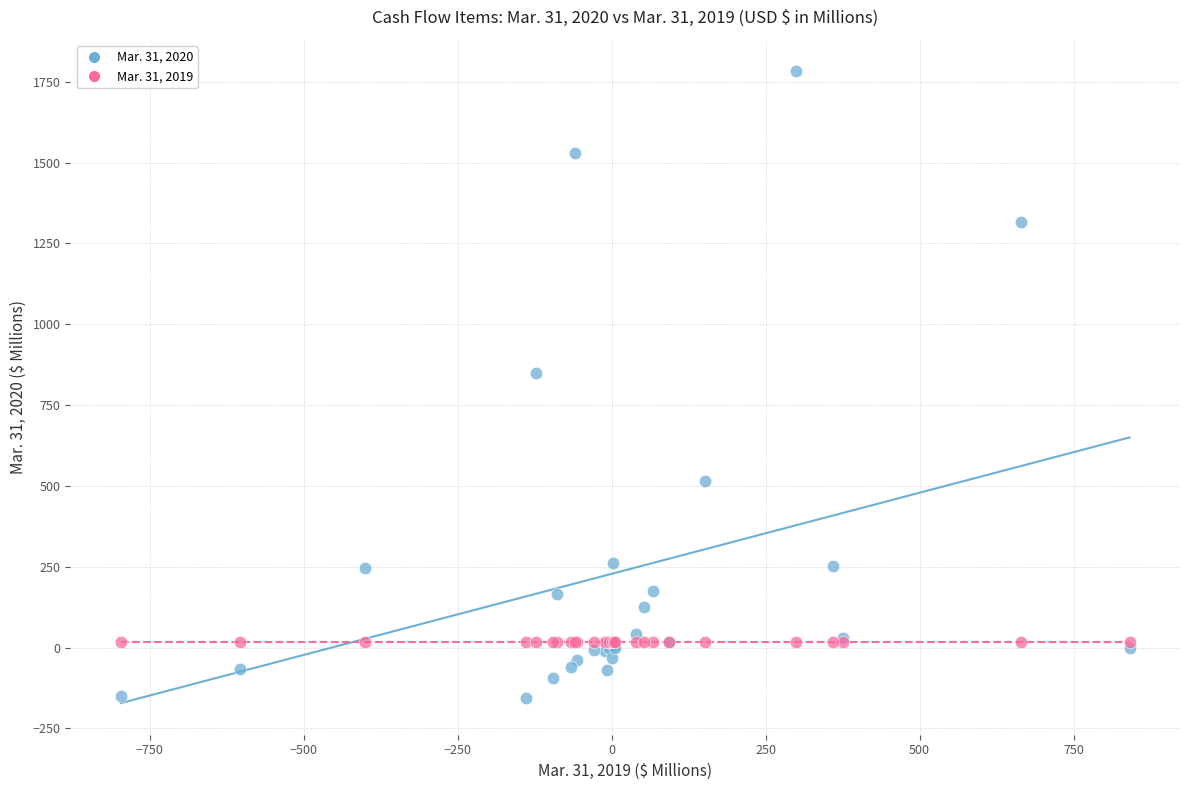

Across all series, what Y value is closest to 813?

850.0